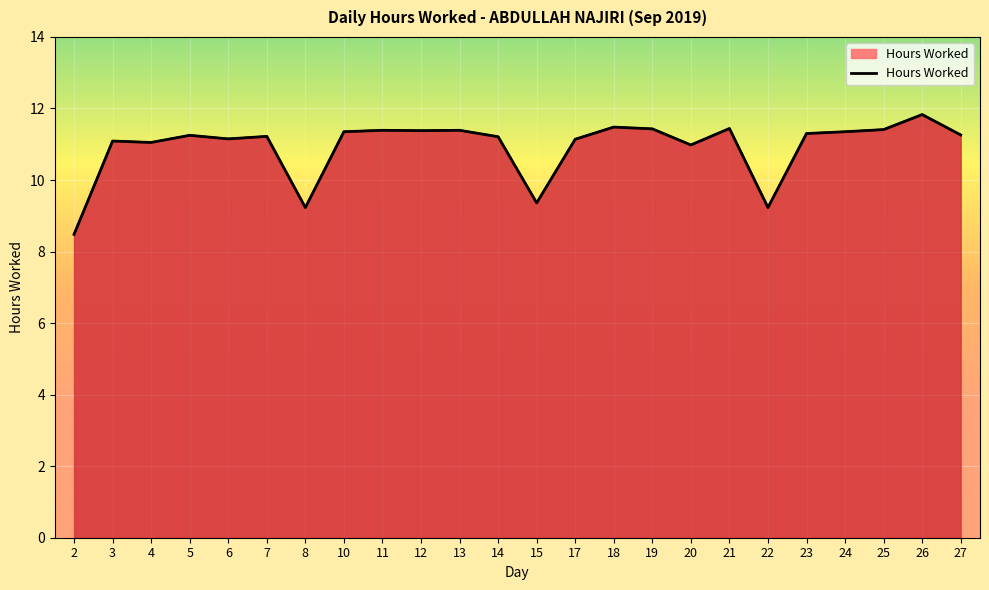

Reading left to right, list all the values displayed in this chart.

8.5	11.1	11.1	11.2	11.2	11.2	9.2	11.3	11.4	11.4	11.4	11.2	9.4	11.1	11.5	11.4	11.0	11.4	9.2	11.3	11.3	11.4	11.8	11.3